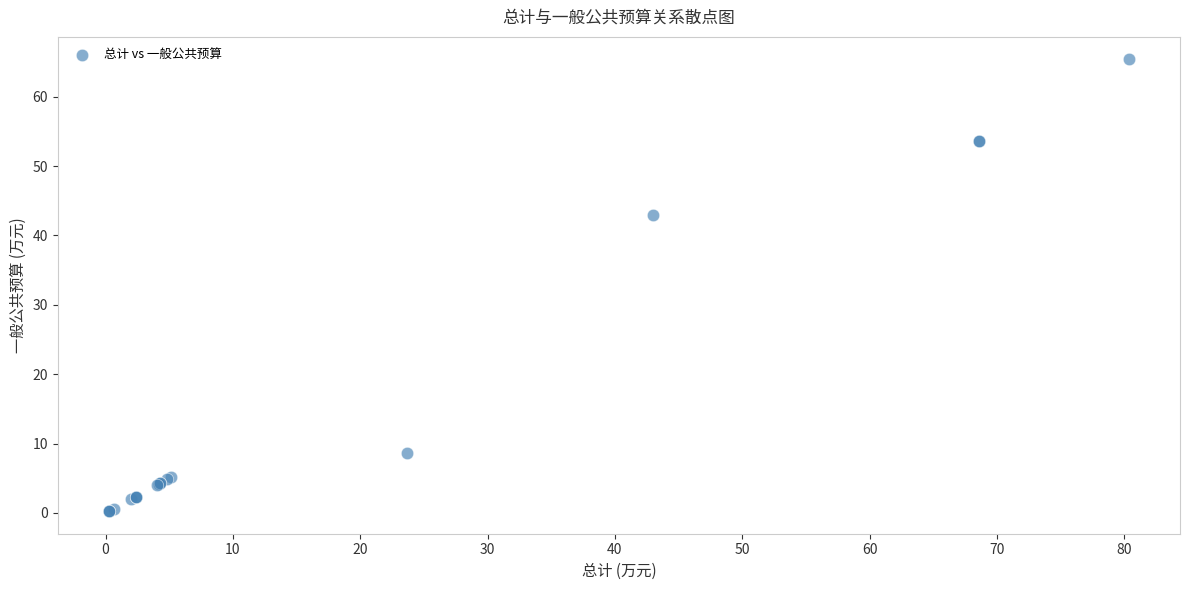

What Y value in the scatter plot is closest to 32?

43.0